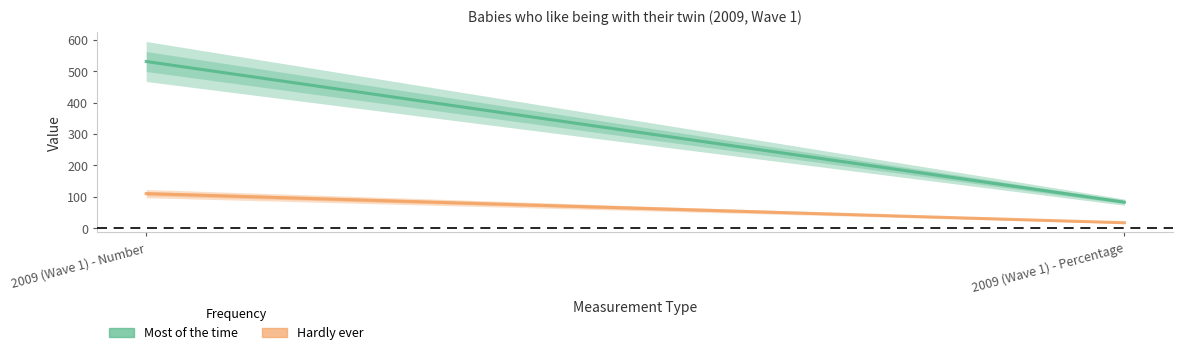

True or false: Most of the time has a value of 531.0 at 2009 (Wave 1) - Number.

True